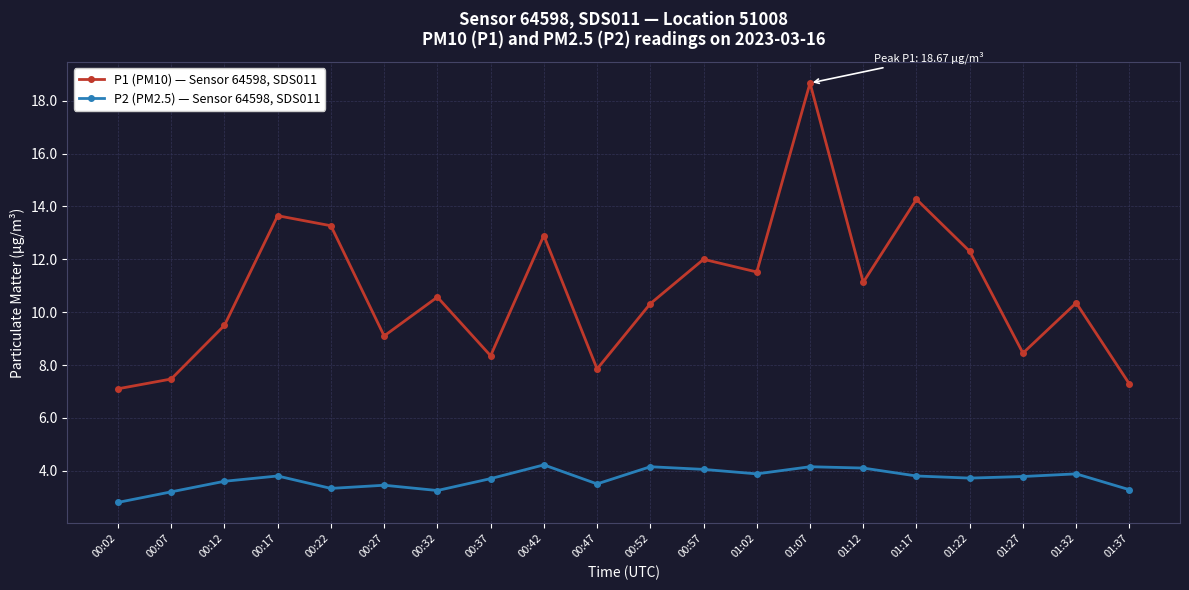

What is the value of the P1 (PM10) — Sensor 64598, SDS011 point at the 6th from the left?

9.1